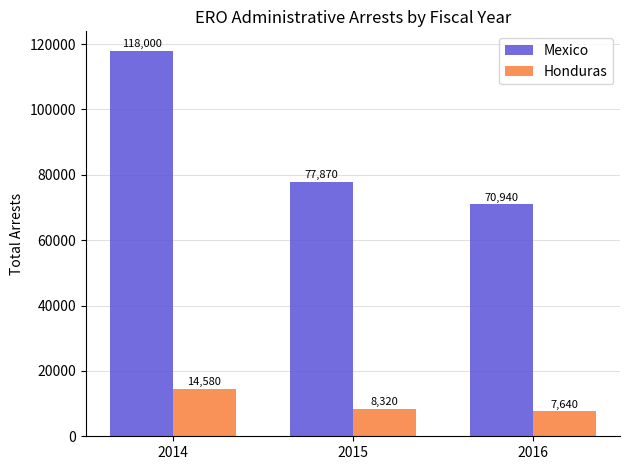

How many data points in Honduras are less than 8320?

1